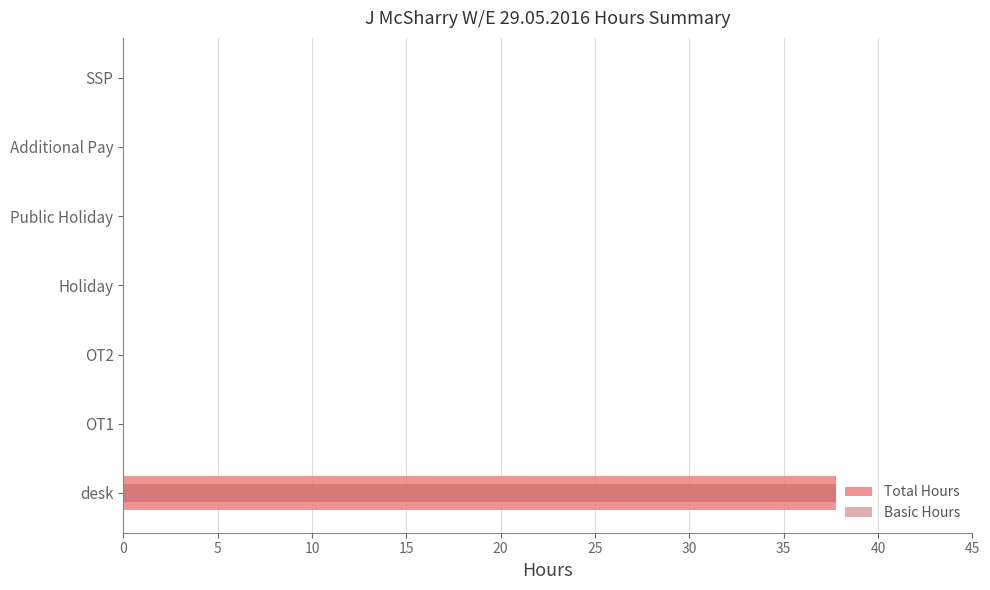

How many positive values does the Total Hours series have?

1